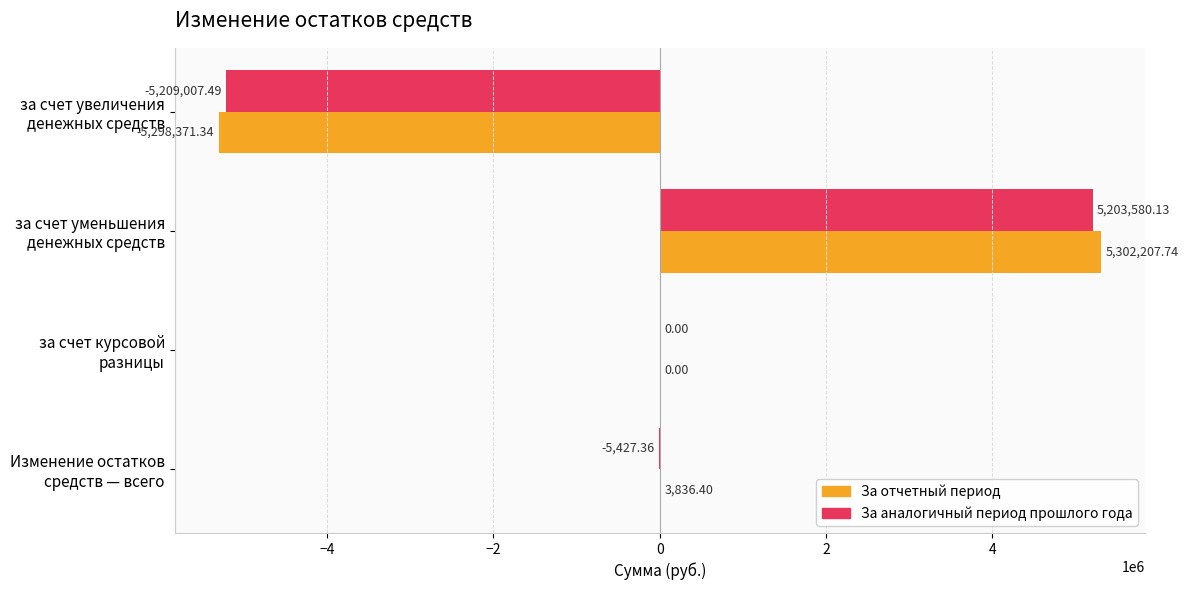

What is the sum of all За аналогичный период прошлого года values?

-10854.7